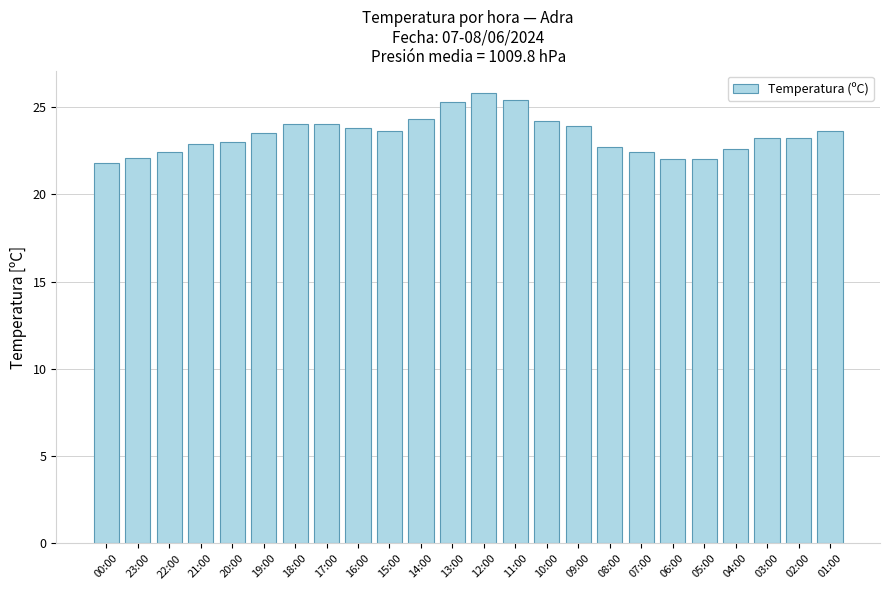

What is the average value?

23.4